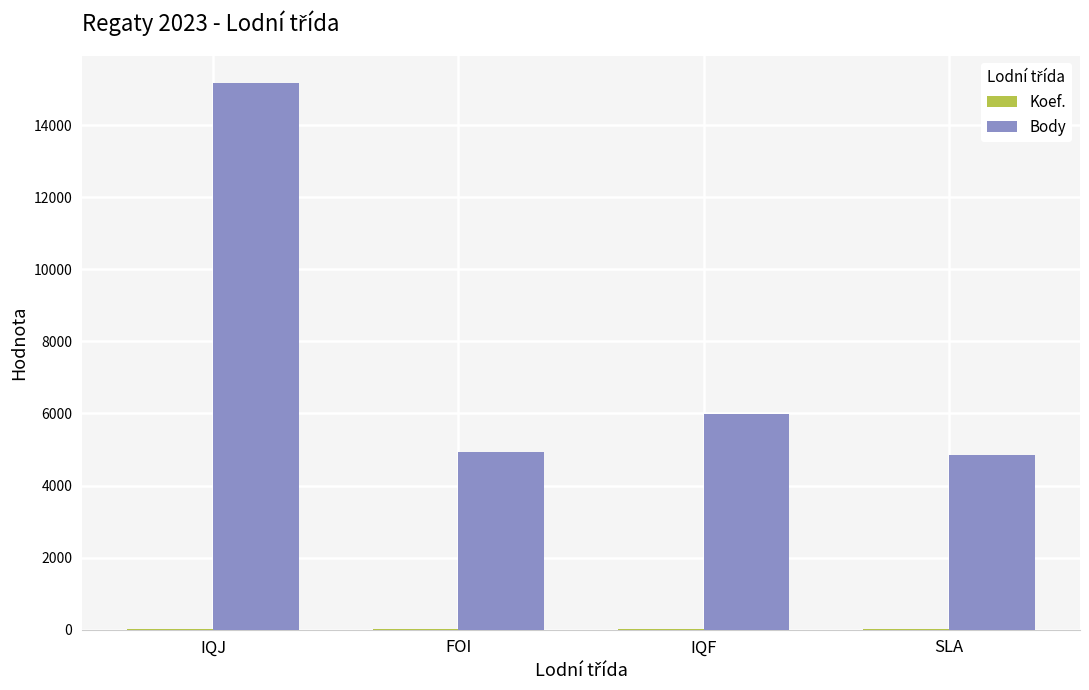

Between IQJ and IQF, which series saw the biggest shift?

Body